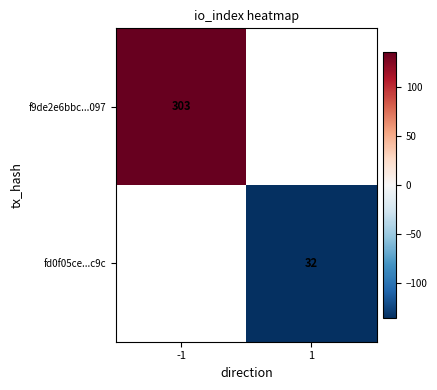

True or false: fd0f05ce...c9c has a value of 32.0 at 1.

True